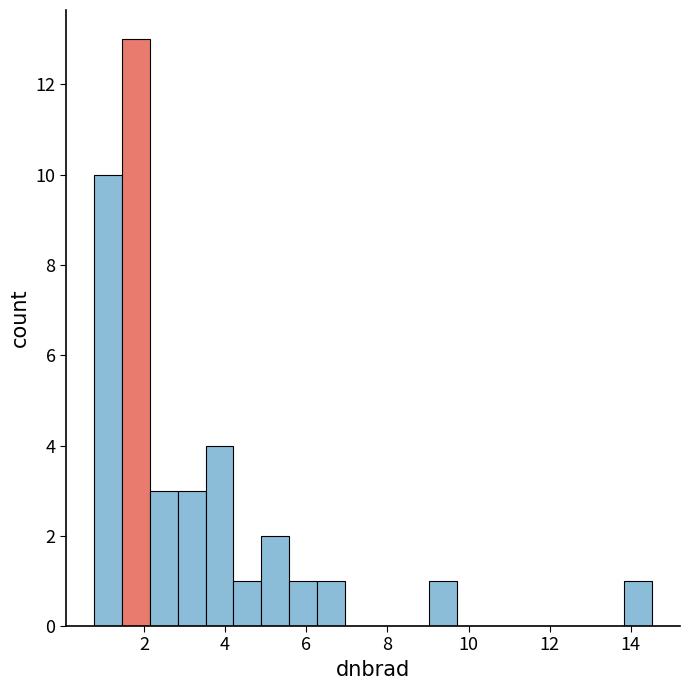

Read against the x-axis, roughly where is the centre of the tallest bar?

1.8